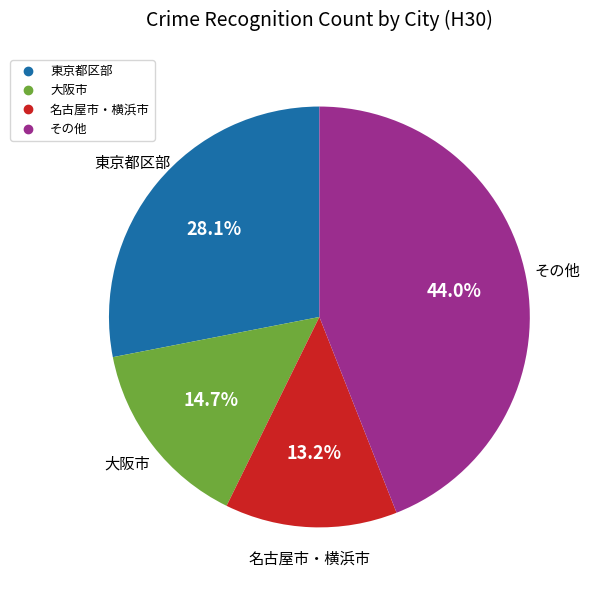

Is there any slice that represents more than half of the pie?

No